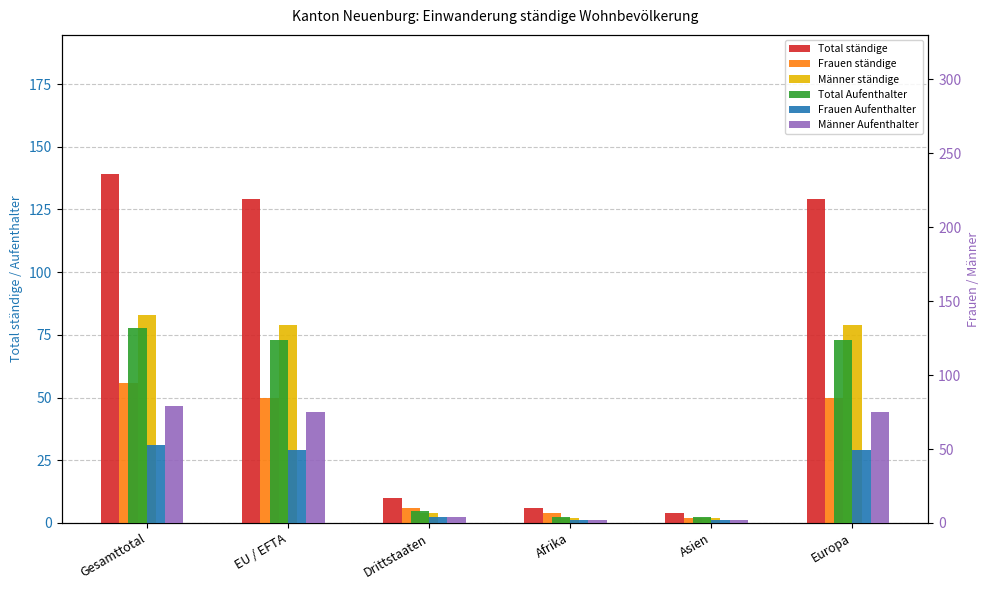

What is the spread (max minus min) of values at Asien?

2